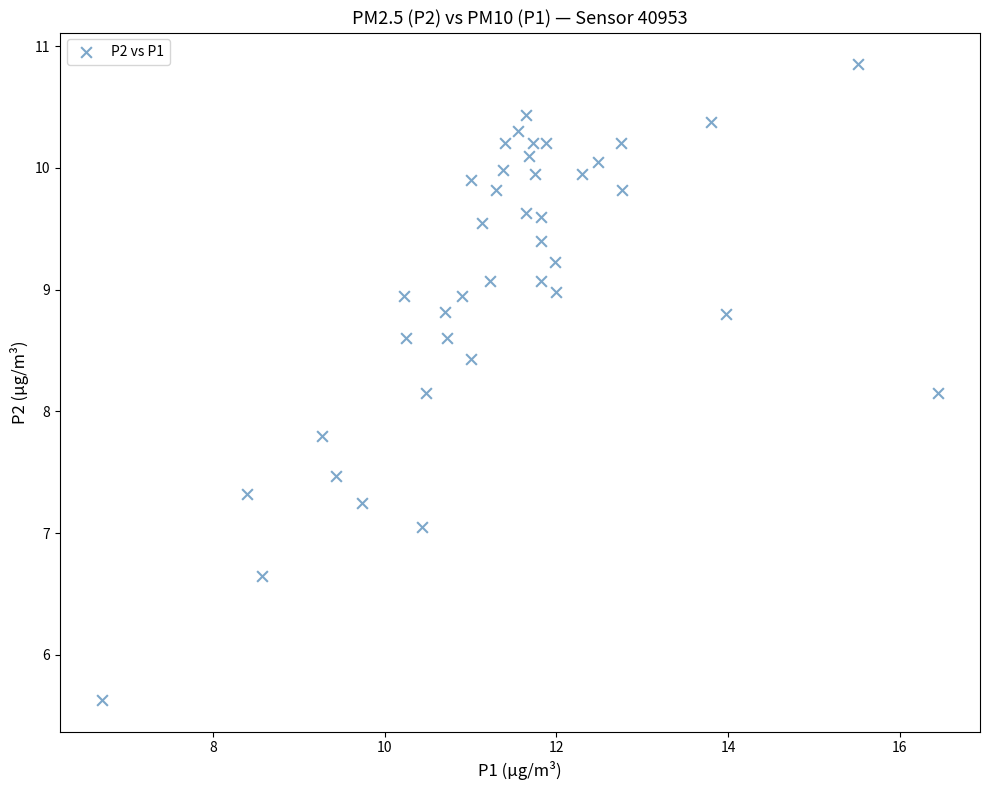

What is the range of X values (max minus min)?

9.8